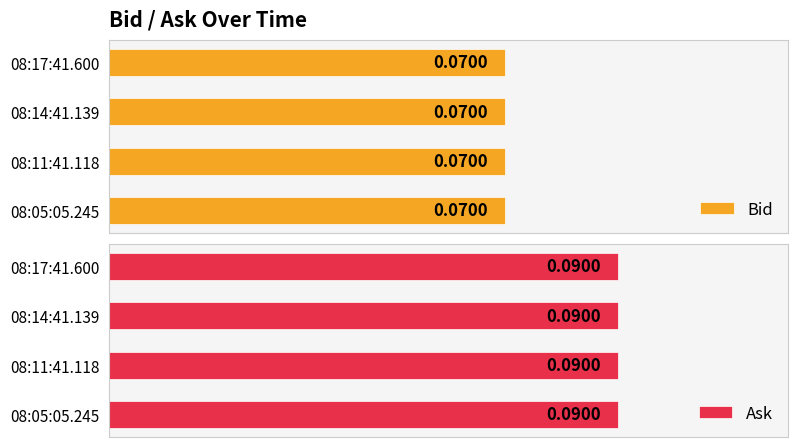

How many bars are there in total?

8